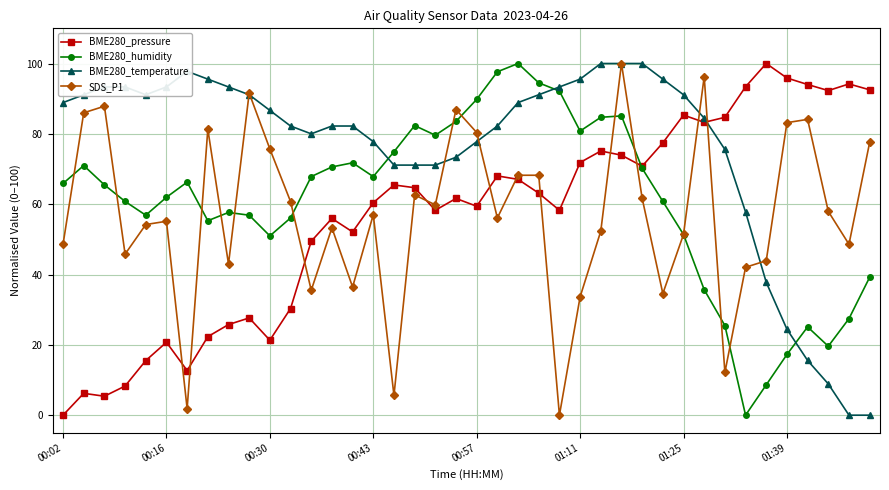

What is the value of the BME280_temperature point at the 25th from the left?

93.3